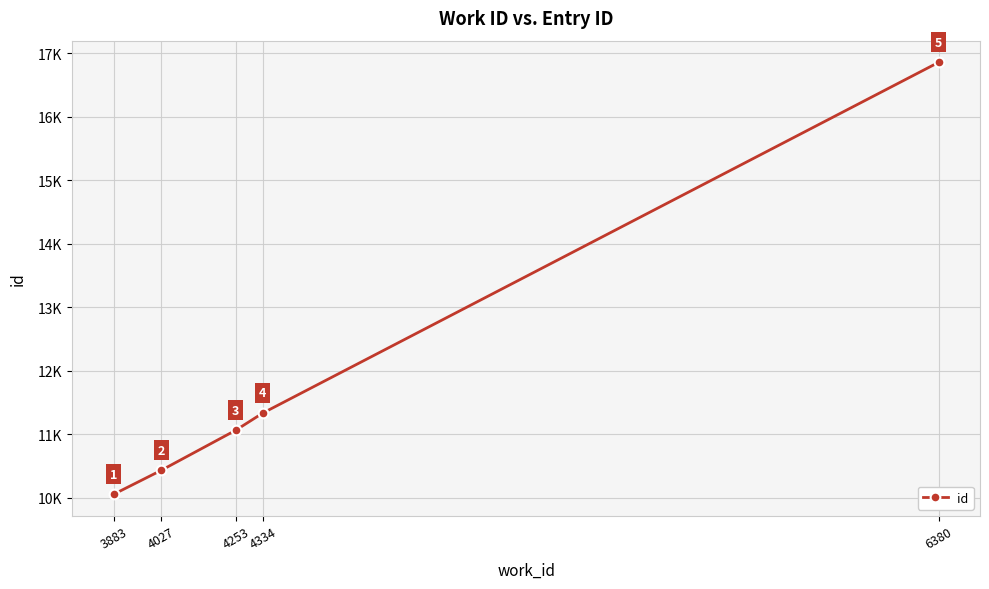

True or false: the data shows 16859 at 6380.

True